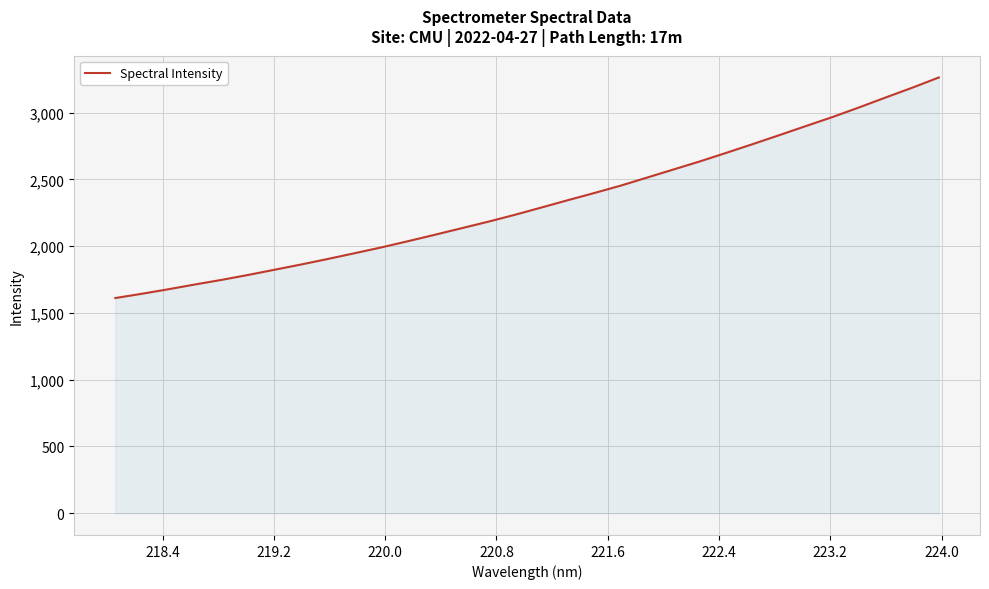

What is the difference between the maximum and minimum values?

1651.8